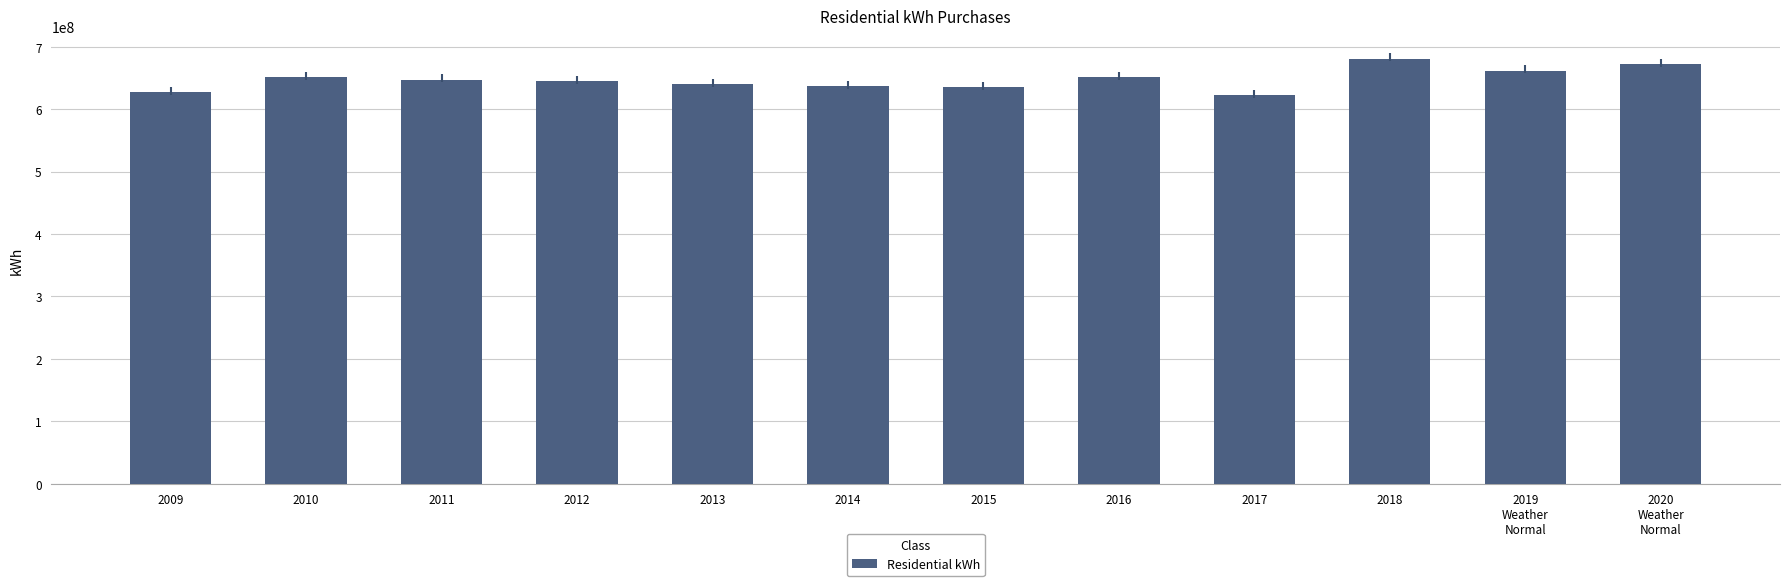

What is the greatest value displayed?

680846102.8